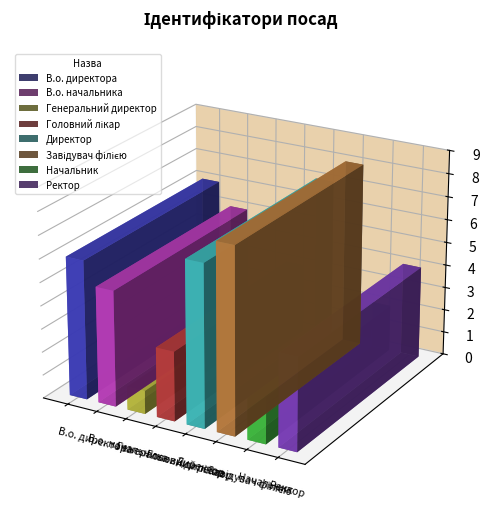

What is the difference between the values at Директор and Завідувач філією?

1